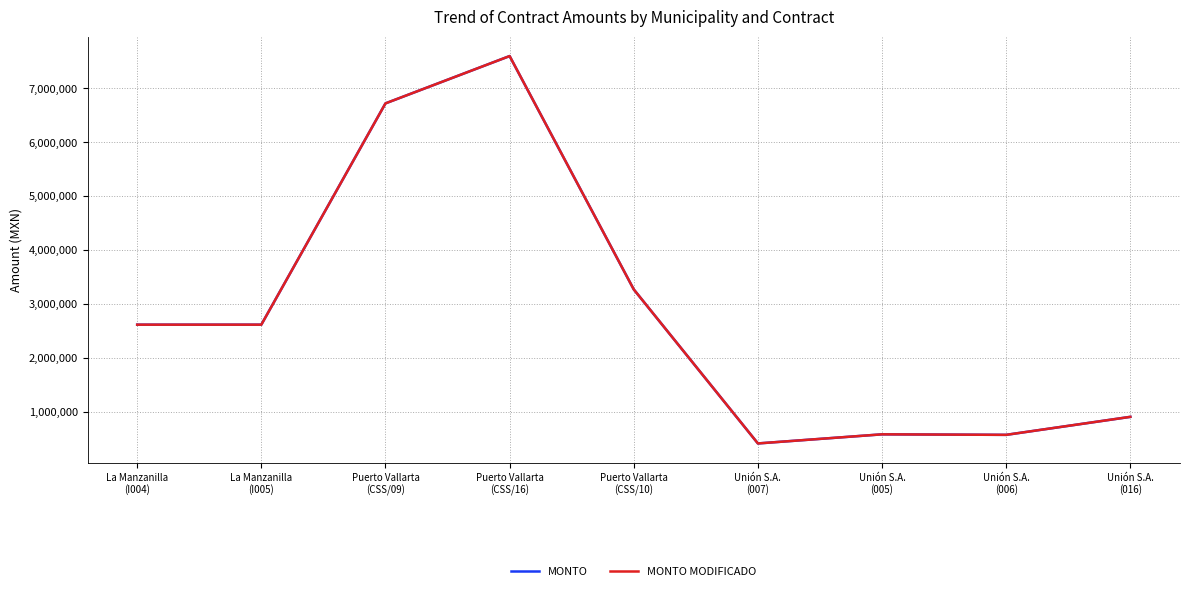

Is this an area chart (filled region under the line)?

No